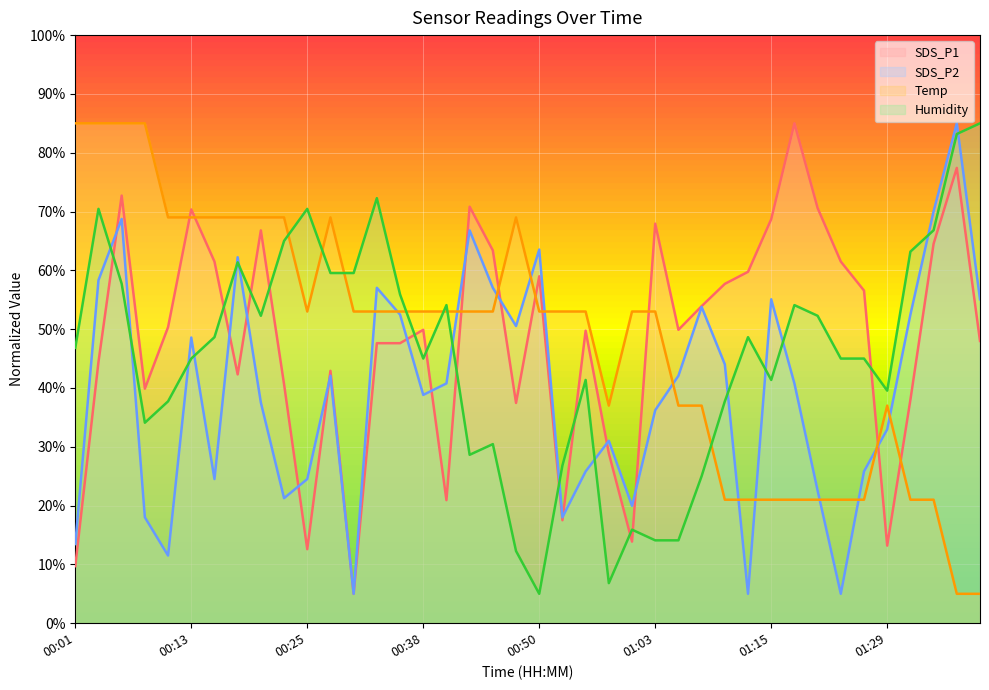

The value of Temp at 00:16 is 108.1. True or false?

False